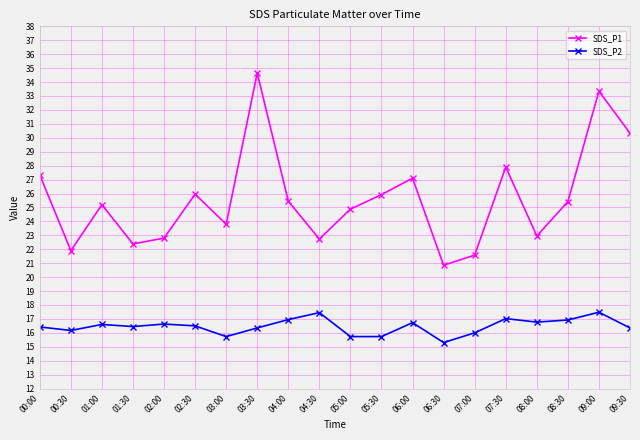

What is the label of the 11th point from the left?

05:00